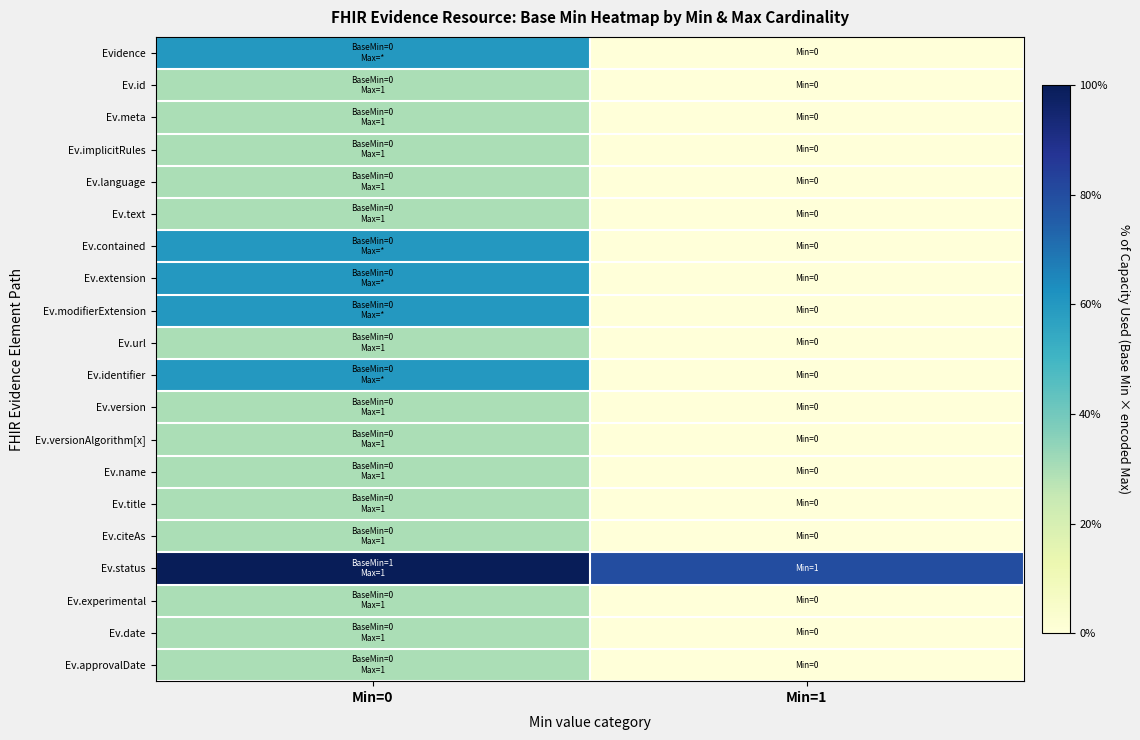

Reading left to right, list all the values displayed in this chart.

Evidence: Min=0=0.6	Min=1=0.0
Ev.id: Min=0=0.3	Min=1=0.0
Ev.meta: Min=0=0.3	Min=1=0.0
Ev.implicitRules: Min=0=0.3	Min=1=0.0
Ev.language: Min=0=0.3	Min=1=0.0
Ev.text: Min=0=0.3	Min=1=0.0
Ev.contained: Min=0=0.6	Min=1=0.0
Ev.extension: Min=0=0.6	Min=1=0.0
Ev.modifierExtension: Min=0=0.6	Min=1=0.0
Ev.url: Min=0=0.3	Min=1=0.0
Ev.identifier: Min=0=0.6	Min=1=0.0
Ev.version: Min=0=0.3	Min=1=0.0
Ev.versionAlgorithm[x]: Min=0=0.3	Min=1=0.0
Ev.name: Min=0=0.3	Min=1=0.0
Ev.title: Min=0=0.3	Min=1=0.0
Ev.citeAs: Min=0=0.3	Min=1=0.0
Ev.status: Min=0=1.0	Min=1=0.8
Ev.experimental: Min=0=0.3	Min=1=0.0
Ev.date: Min=0=0.3	Min=1=0.0
Ev.approvalDate: Min=0=0.3	Min=1=0.0